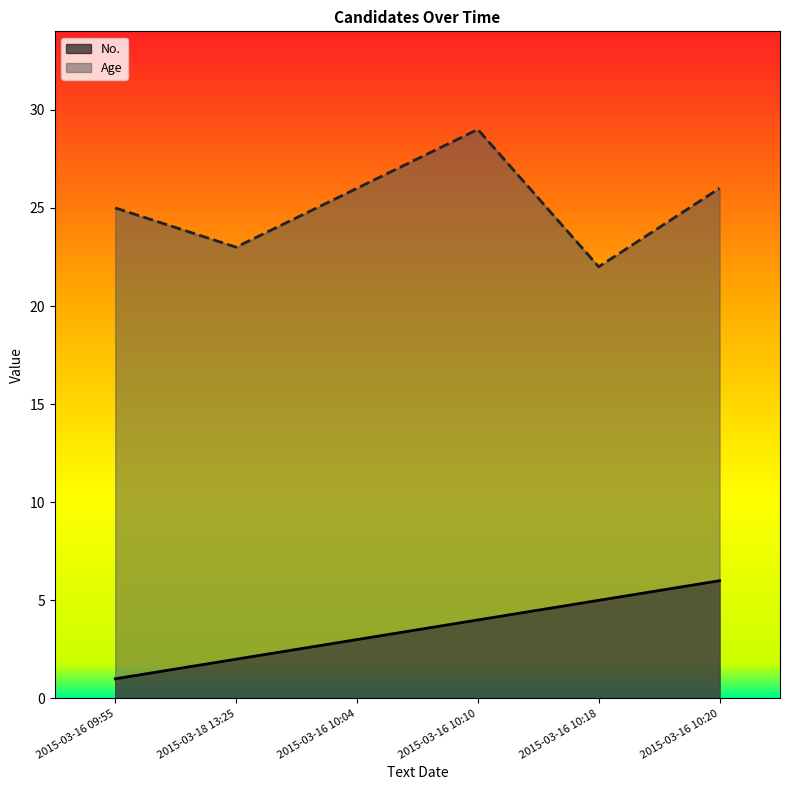

True or false: Age has a value of 23 at 2015-03-18 13:25.

True